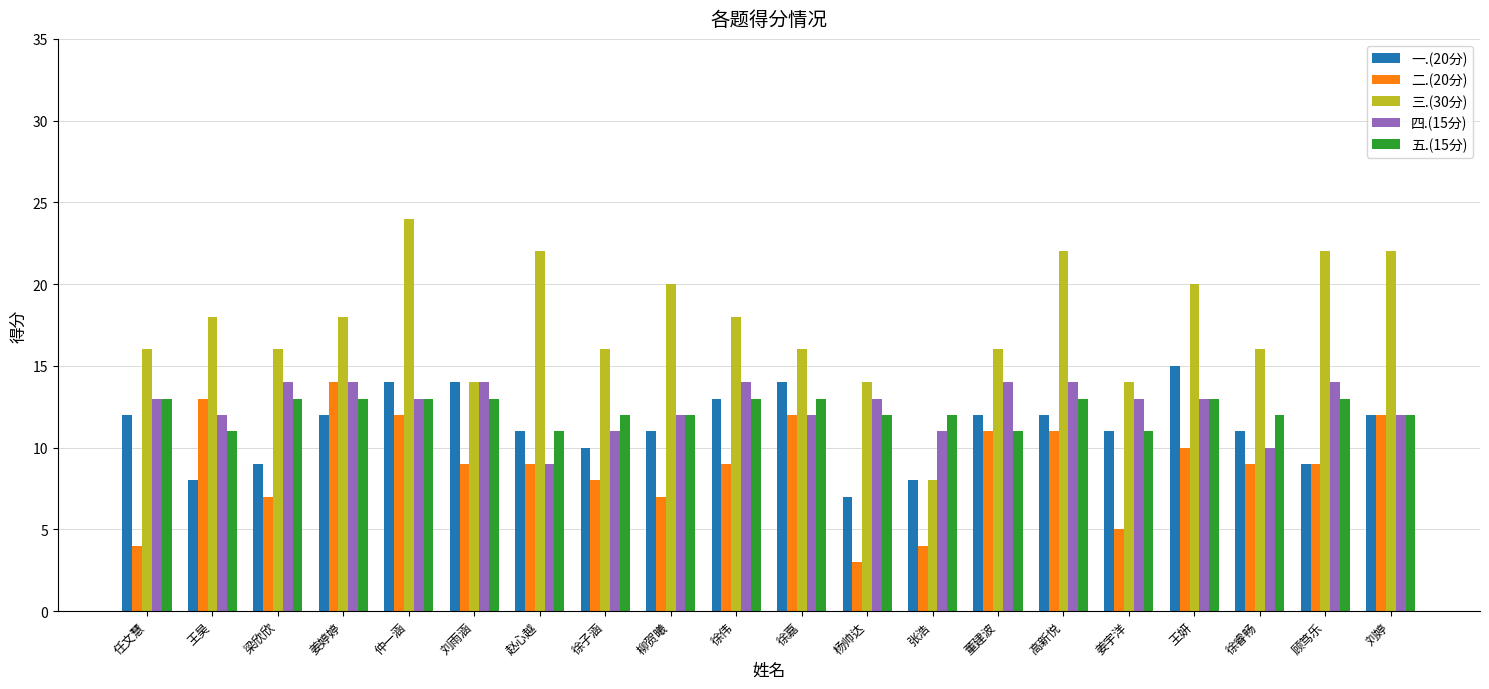

Between 梁欣欣 and 刘雨涵, which series saw the biggest shift?

一.(20分)